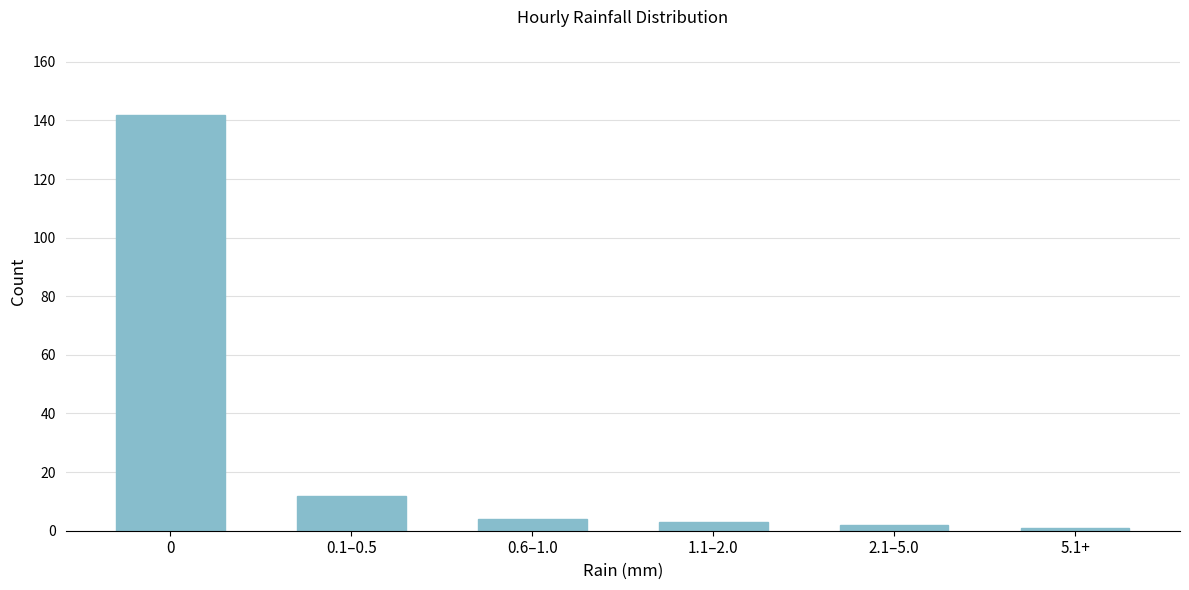

Reading right to left, what are all the values shown in this chart?

5.1+=1	2.1–5.0=2	1.1–2.0=3	0.6–1.0=4	0.1–0.5=12	0=142